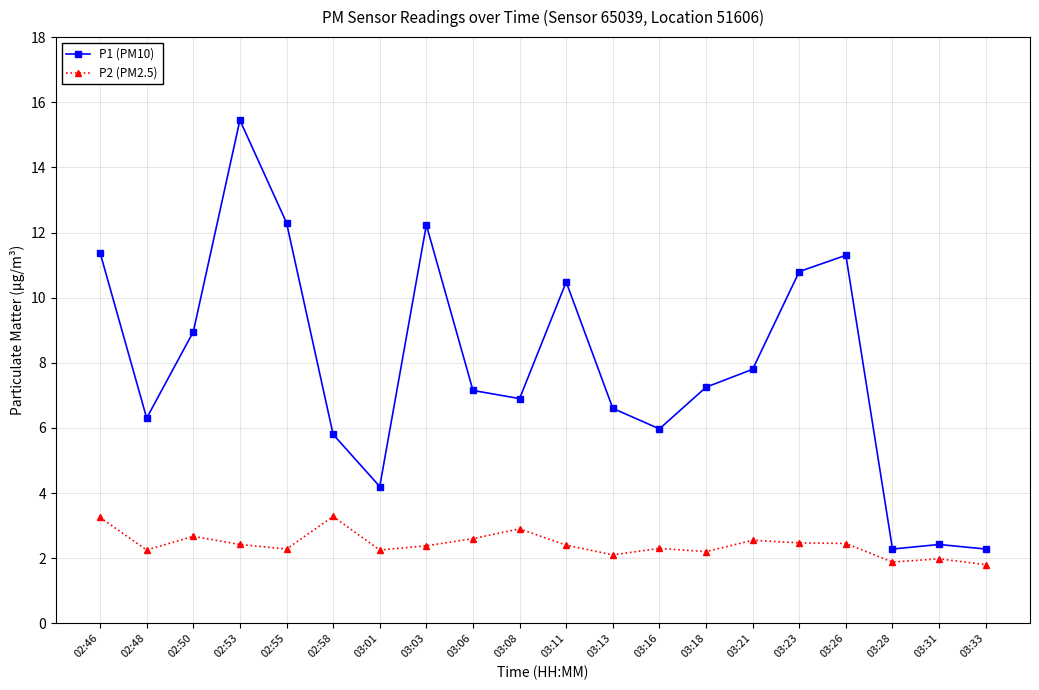

Is the value of P2 (PM2.5) at 03:16 greater than the value of P1 (PM10) at 03:21?

No